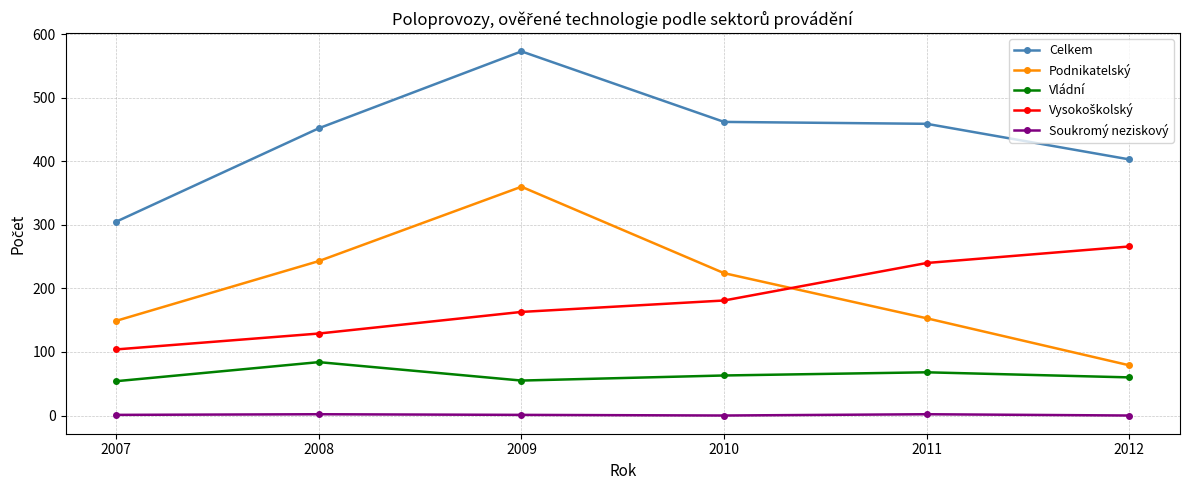

True or false: Soukromý neziskový has a value of 2 at 2008.

True